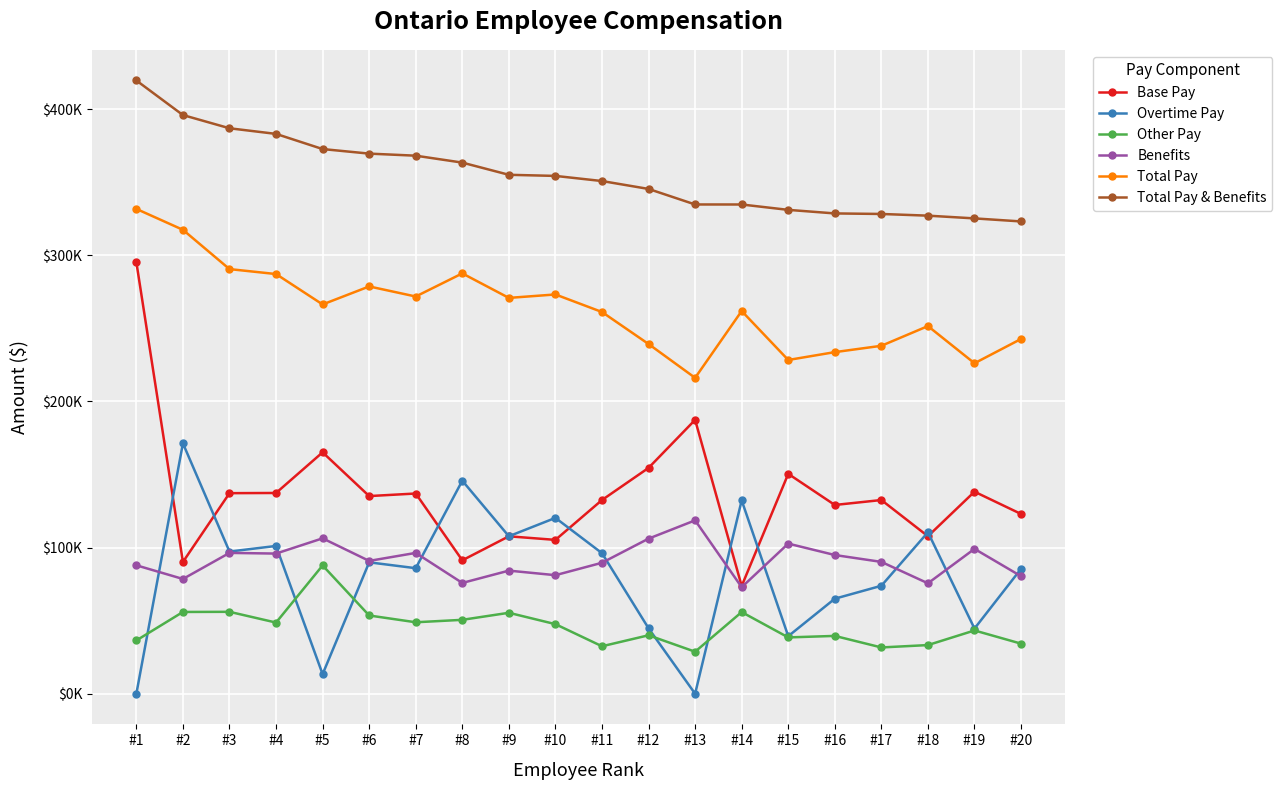

Does the chart have visible grid lines?

Yes